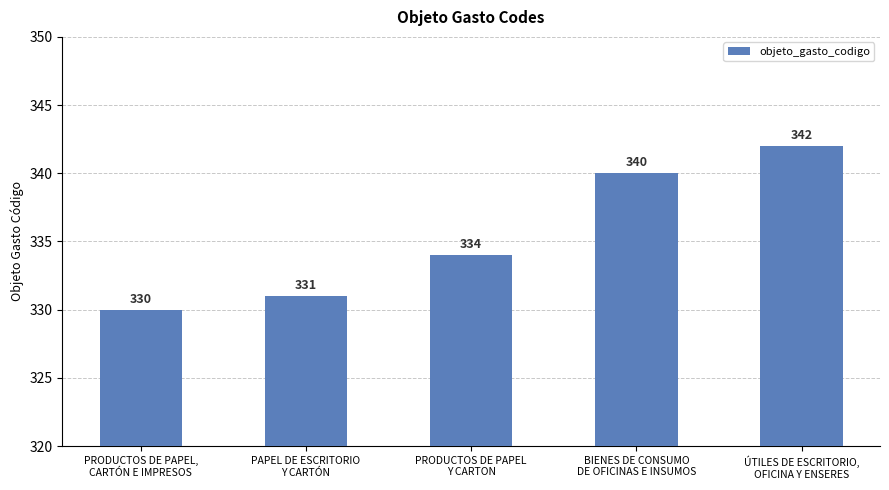

What is the difference between the values at BIENES DE CONSUMO
DE OFICINAS E INSUMOS and PRODUCTOS DE PAPEL,
CARTÓN E IMPRESOS?

10